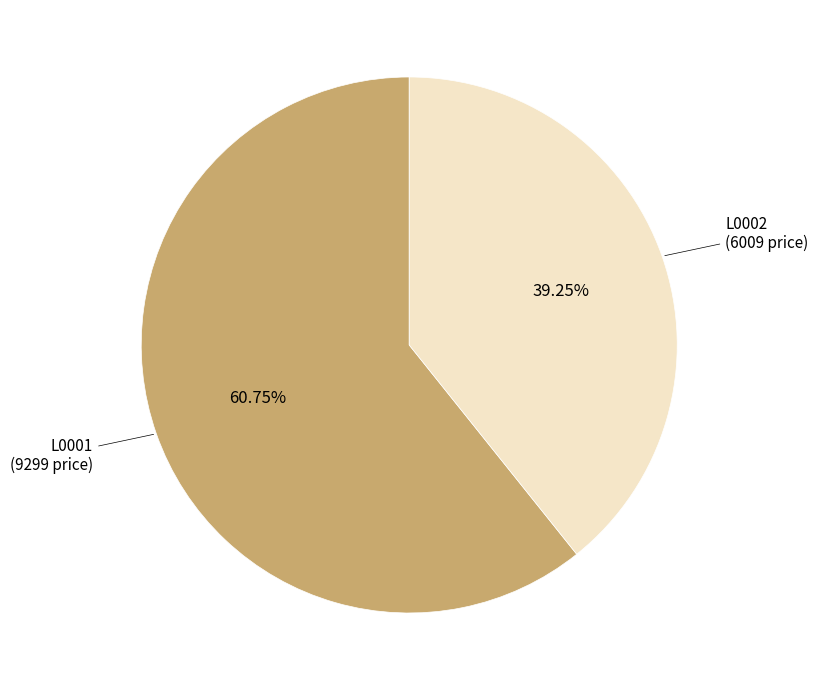

Is there a majority slice in this chart?

Yes